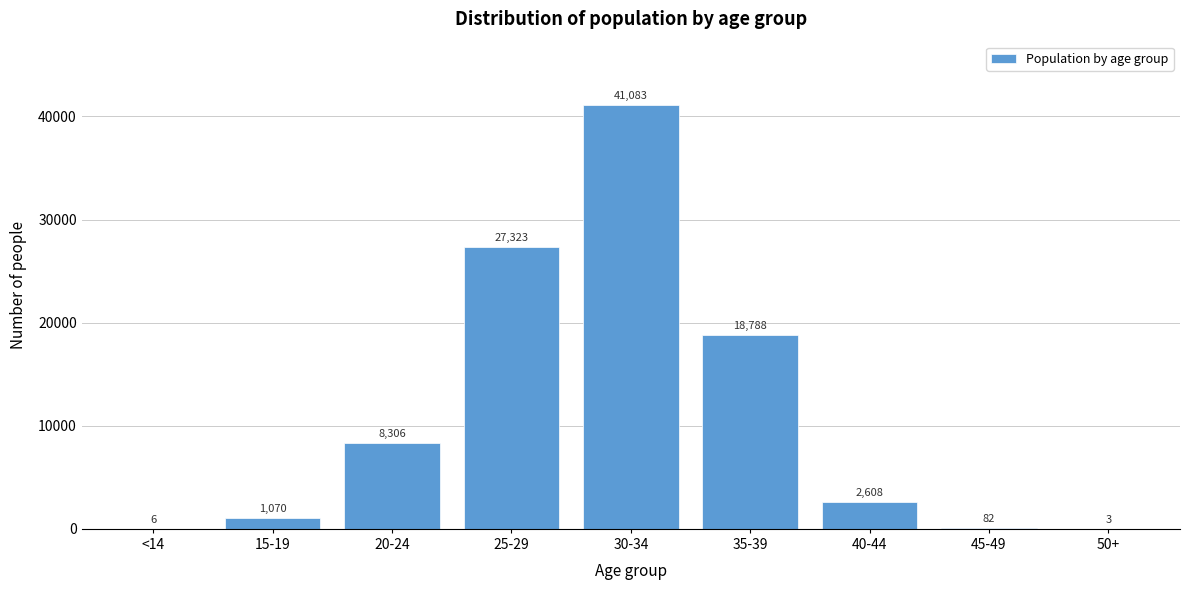

Reading right to left, what are all the values shown in this chart?

50+=3	45-49=82	40-44=2608	35-39=18788	30-34=41083	25-29=27323	20-24=8306	15-19=1070	<14=6